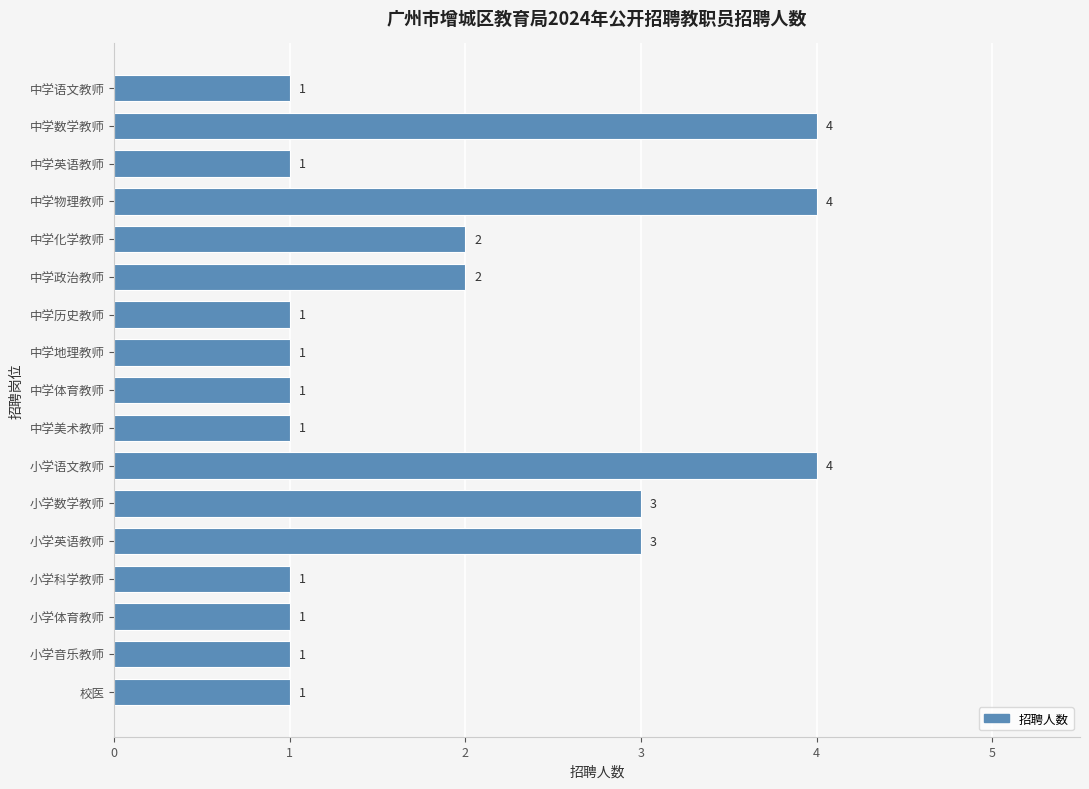

What is the smallest value displayed?

1